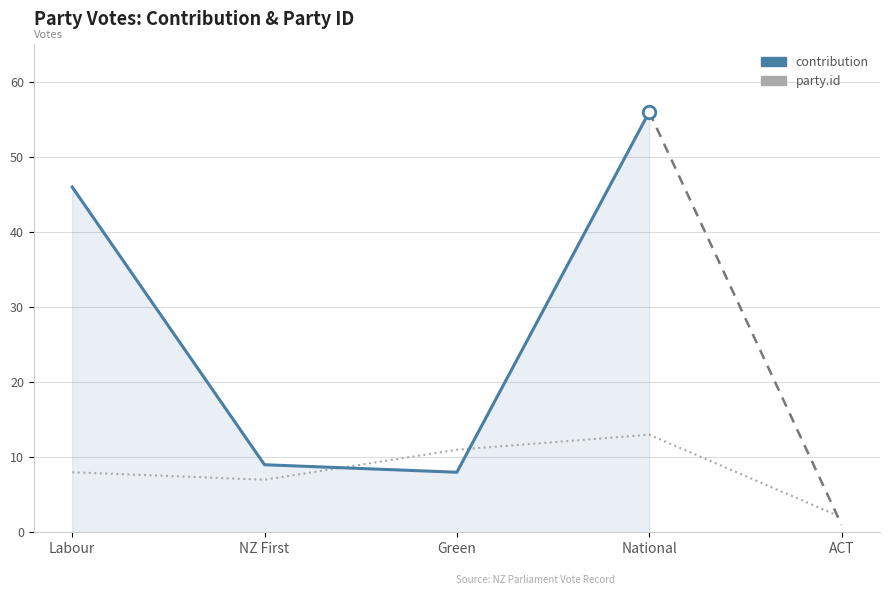

What is the label of the 1st point from the right?

ACT